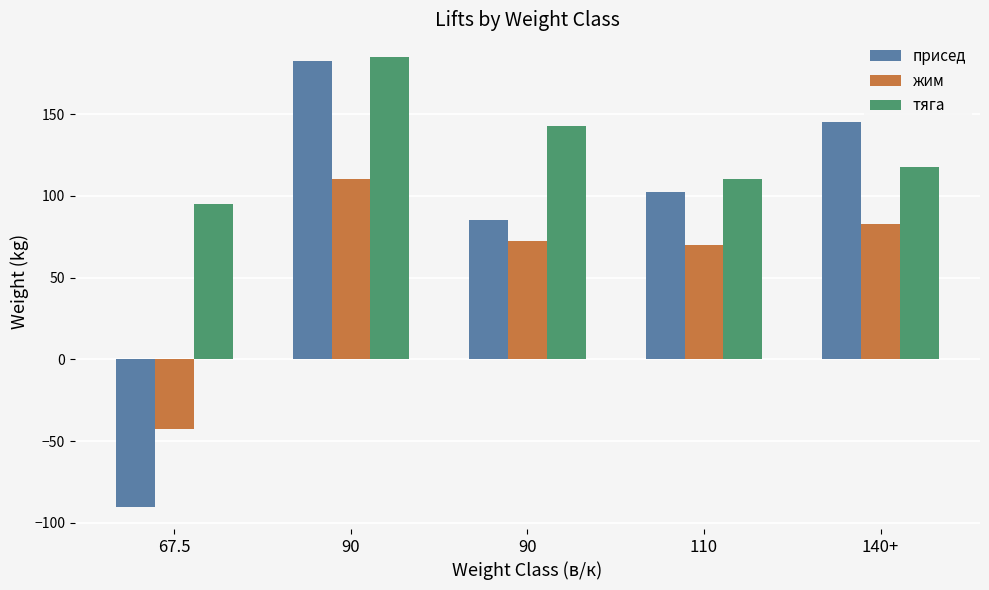

Which series has the widest spread of values?

присед